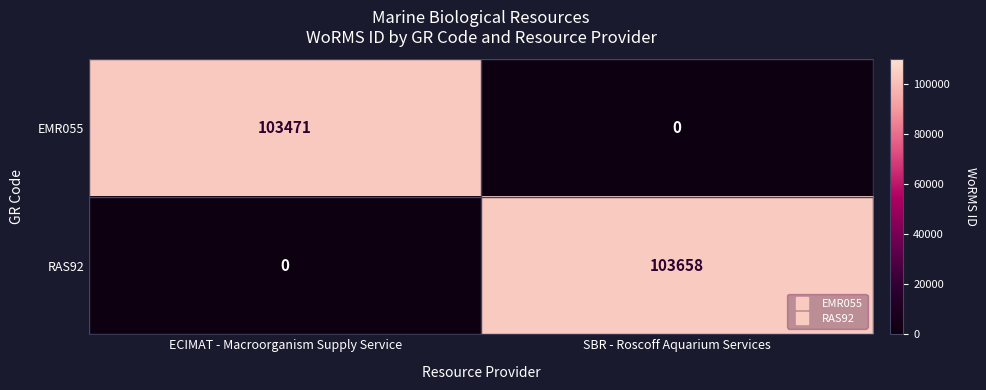

Which has a higher value, SBR - Roscoff Aquarium Services or ECIMAT - Macroorganism Supply Service?

ECIMAT - Macroorganism Supply Service